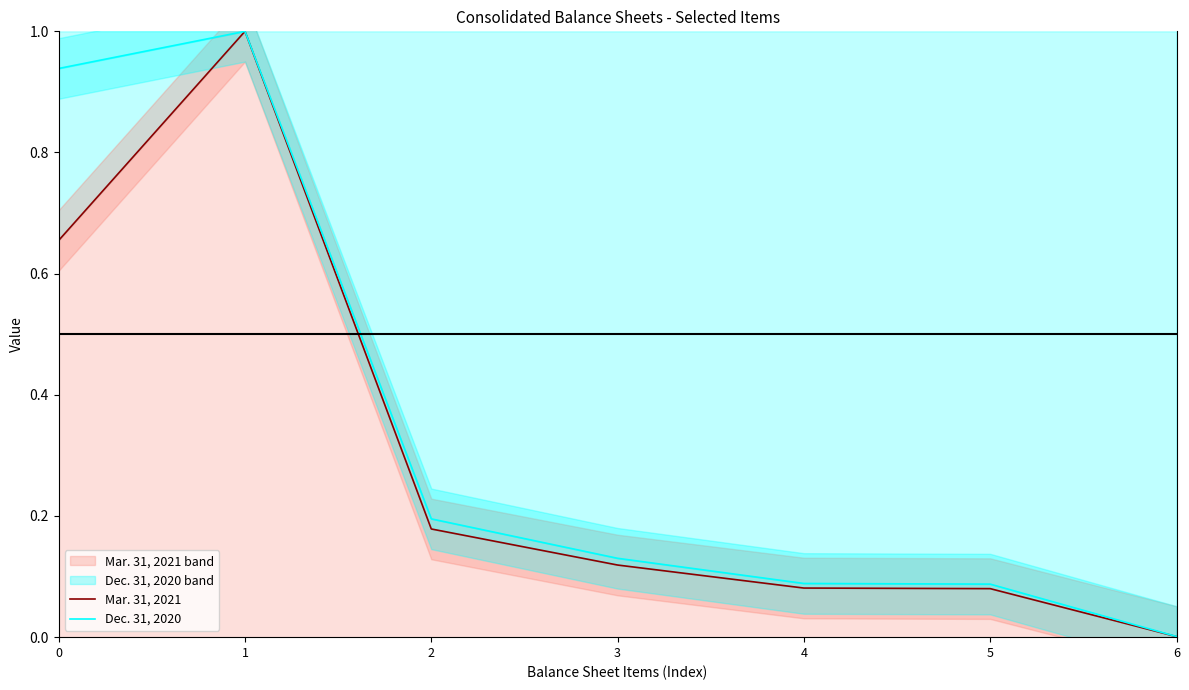

What are all the series names shown in the legend?

Mar. 31, 2021, Dec. 31, 2020